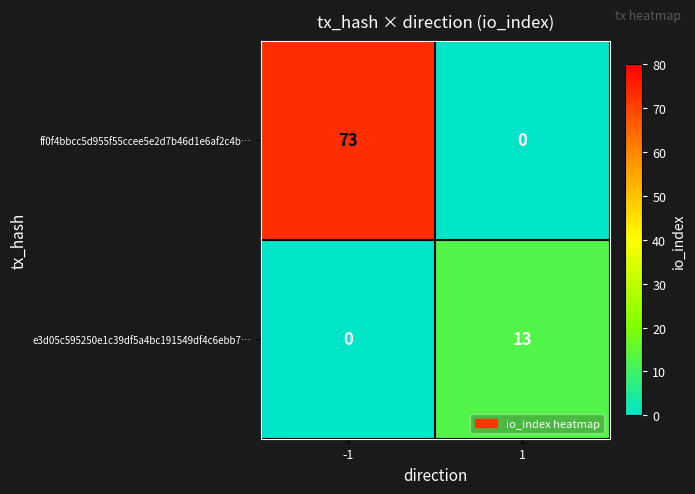

What is the difference between the maximum and minimum values in the ff0f4bbcc5d955f55ccee5e2d7b46d1e6af2c4b… series?

73